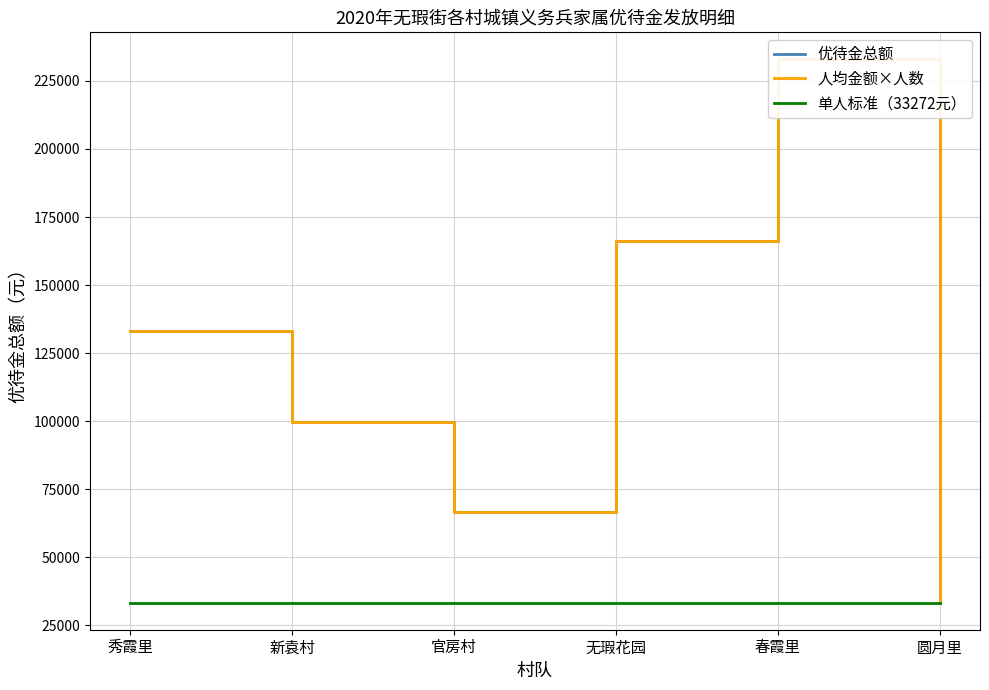

True or false: 人均金额×人数 has more than 1 interior local peaks.

False